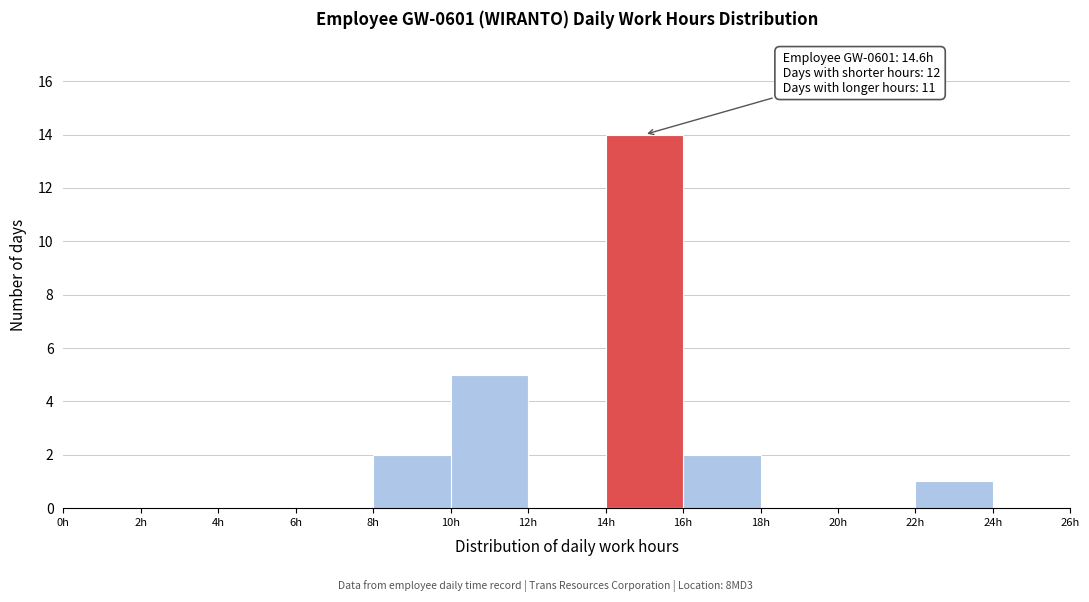

Which range on the x-axis has the tallest bar?

14 to 16